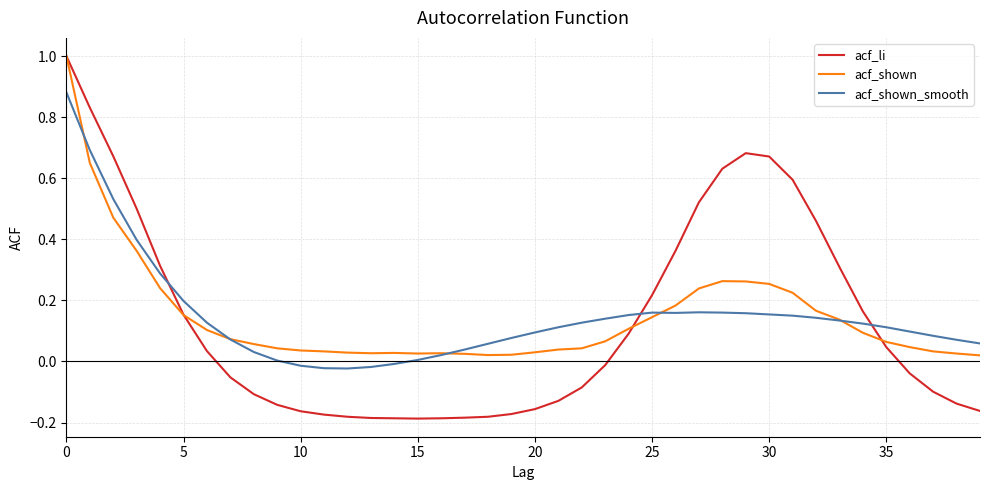

Which series has the widest spread of values?

acf_li